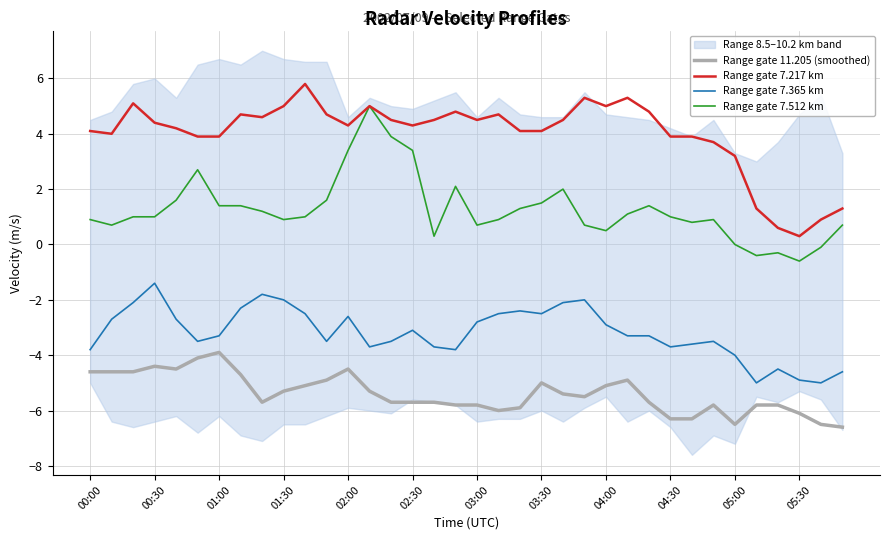

What is the difference between the maximum and minimum values in the Range gate 11.205 (smoothed) series?

2.7